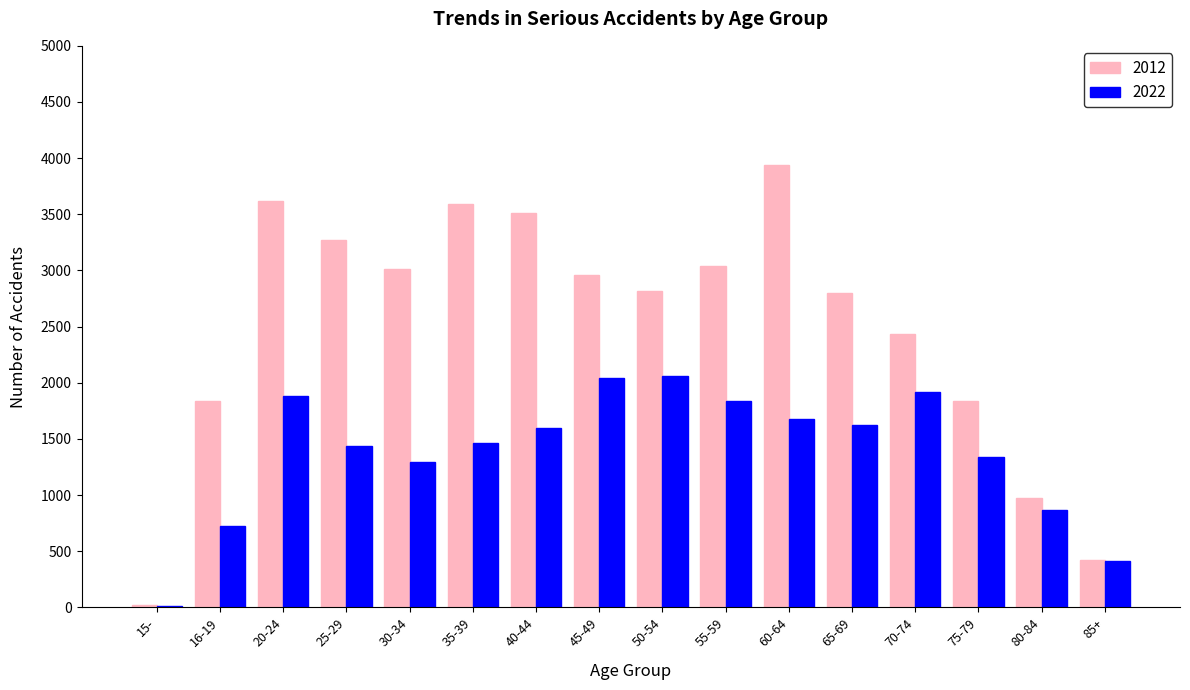

Is the value of 2022 at 85+ greater than the value of 2012 at 50-54?

No